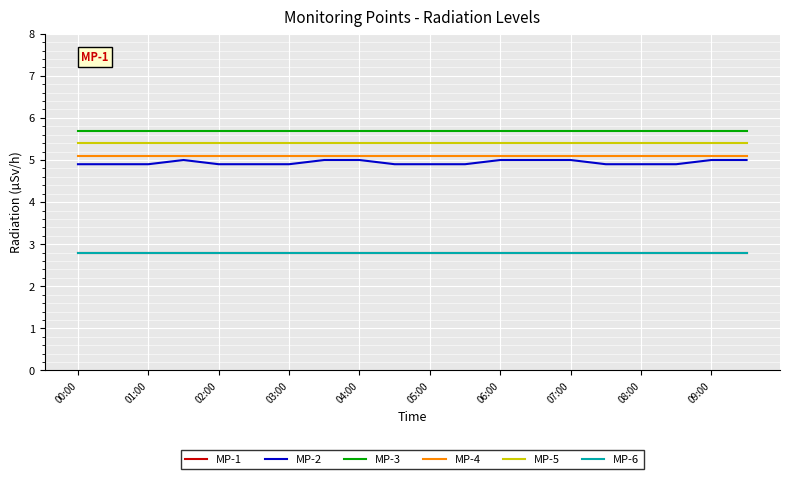

Does the chart display data point markers on the line(s)?

No